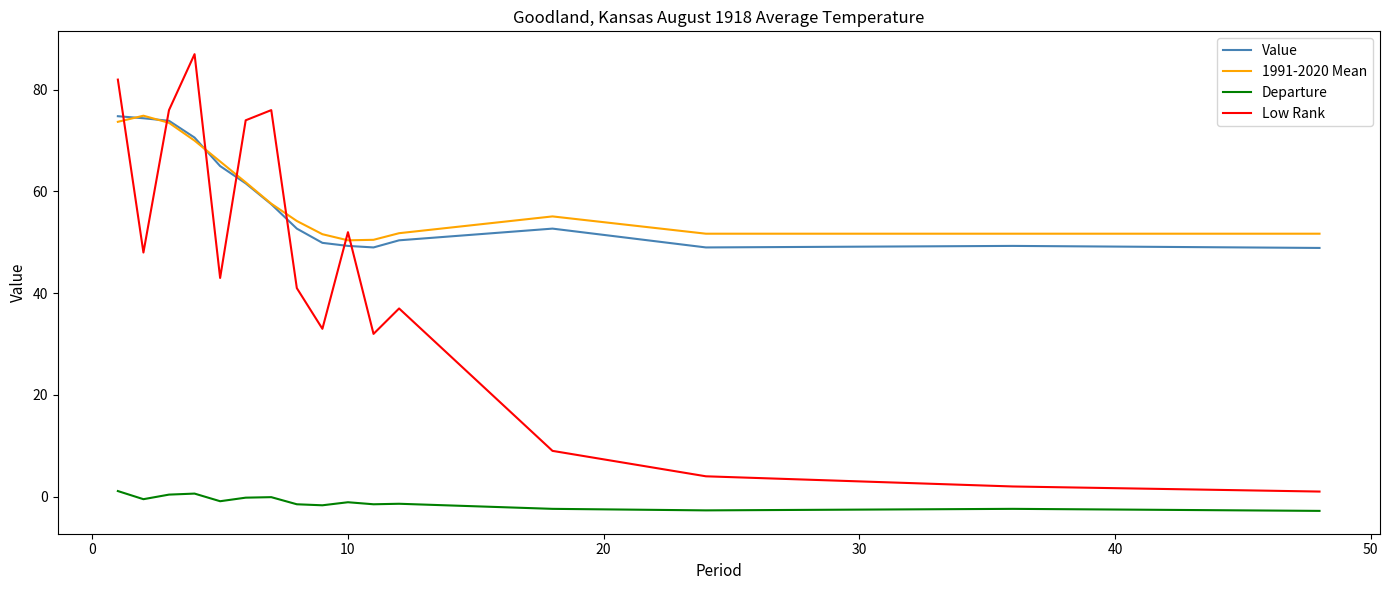

Does the chart display data point markers on the line(s)?

No